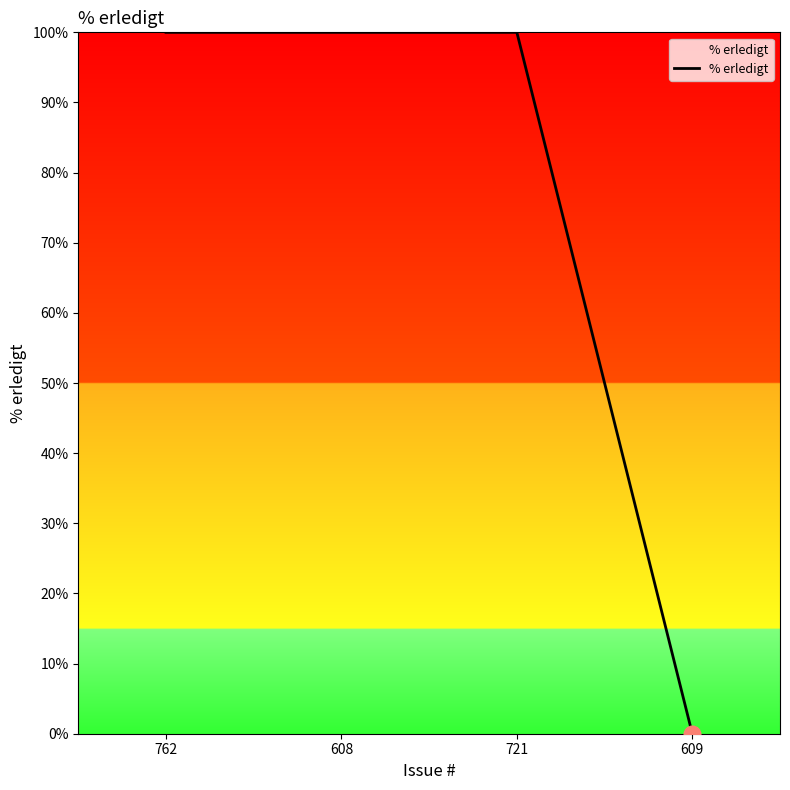

What is the difference between the second highest and minimum values?

100